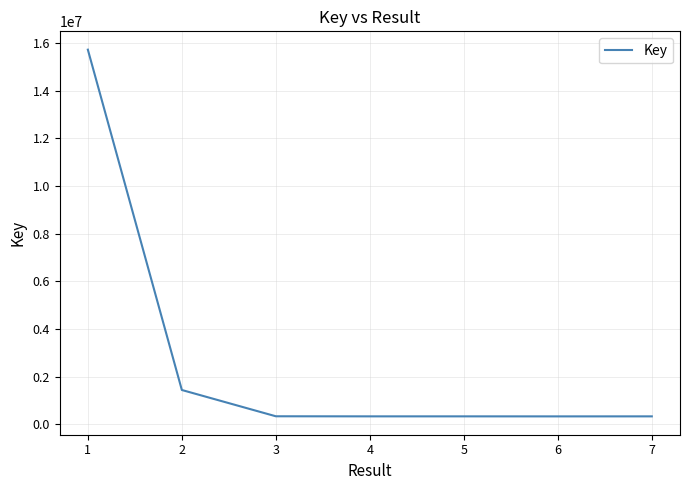

True or false: the data shows 522241 at 2.

False